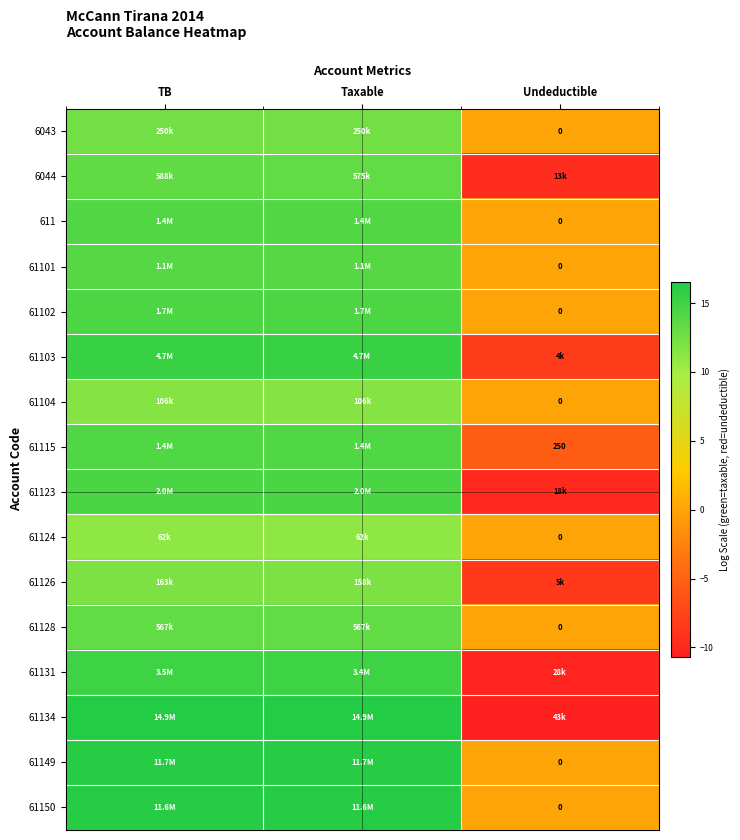

What value does the 61124 series have at TB?

11.0